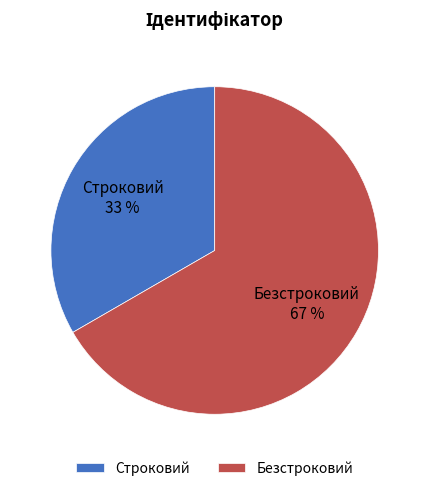

Do Строковий and Безстроковий together represent more than half of the pie?

Yes